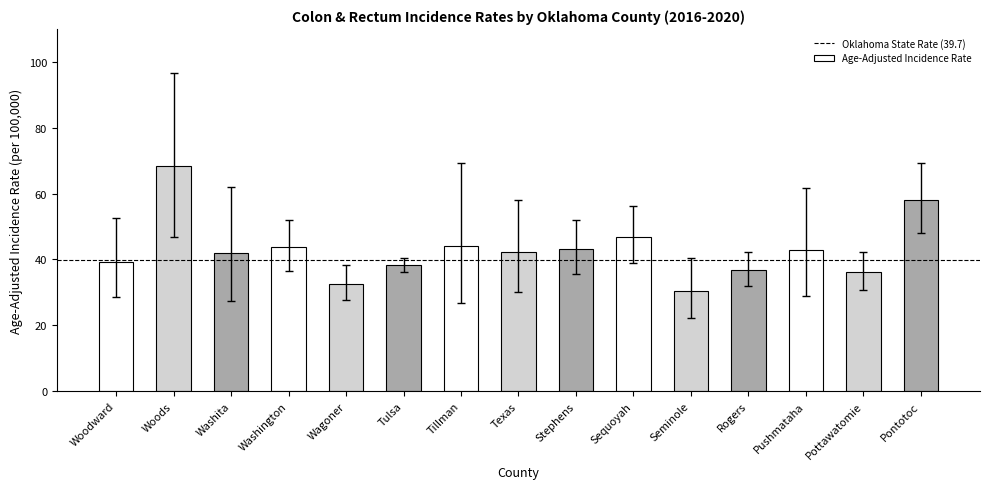

What is the sum of the values at Texas and Sequoyah?

89.2